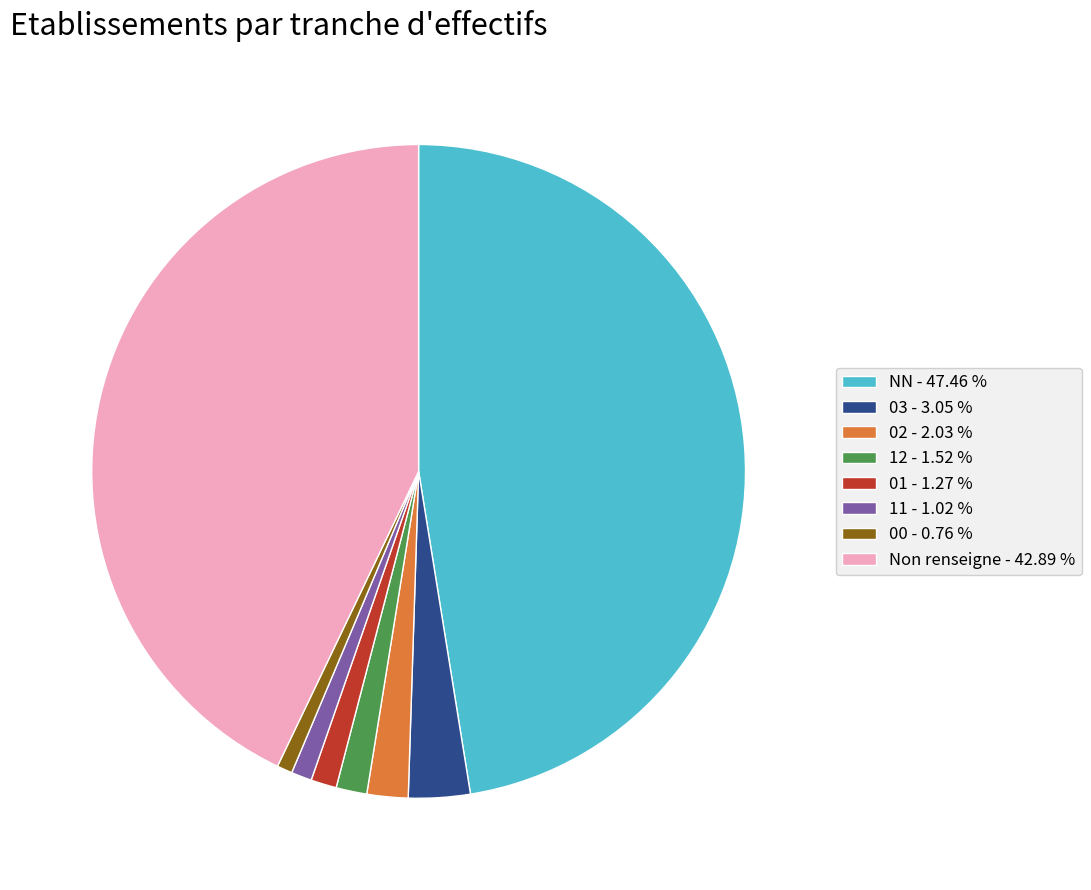

Which category has the biggest portion of the pie?

NN - 47.46 %